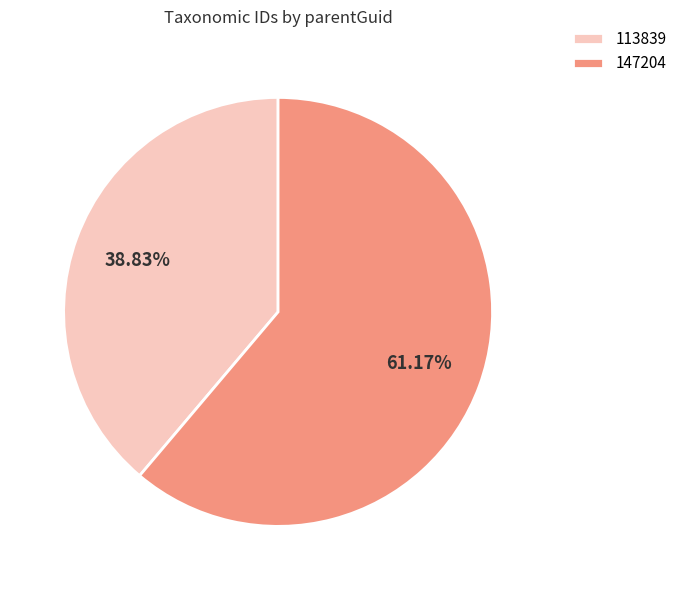

Which category has the biggest portion of the pie?

147204